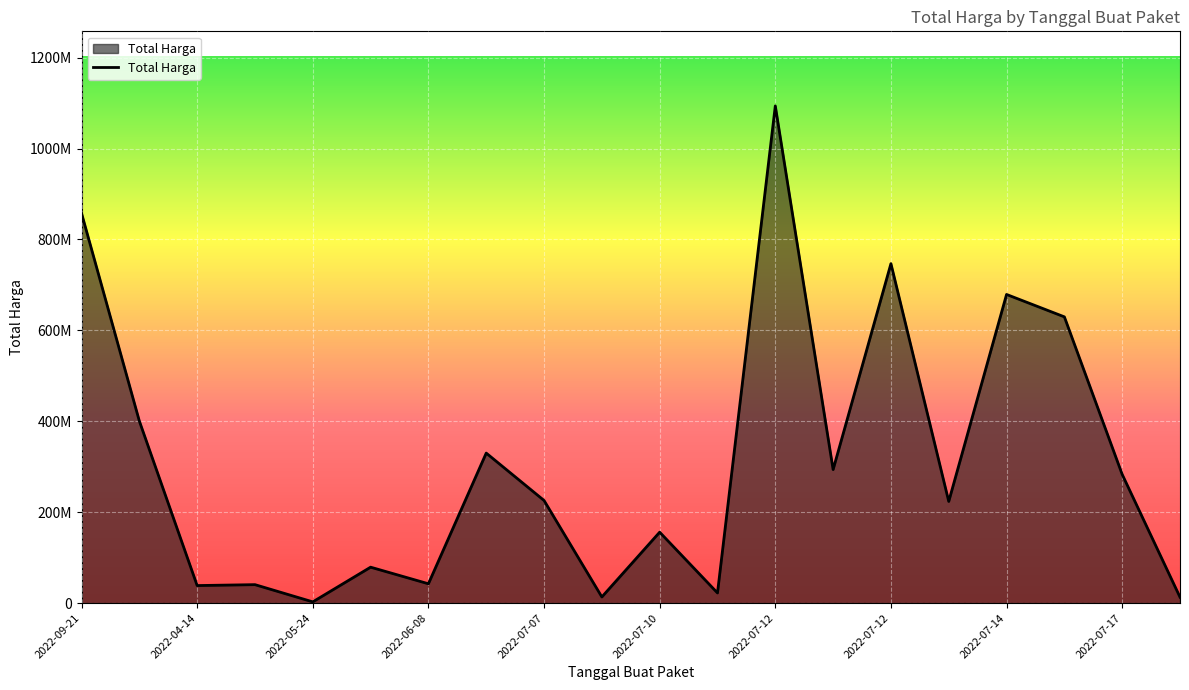

Does the chart display data point markers on the line(s)?

No